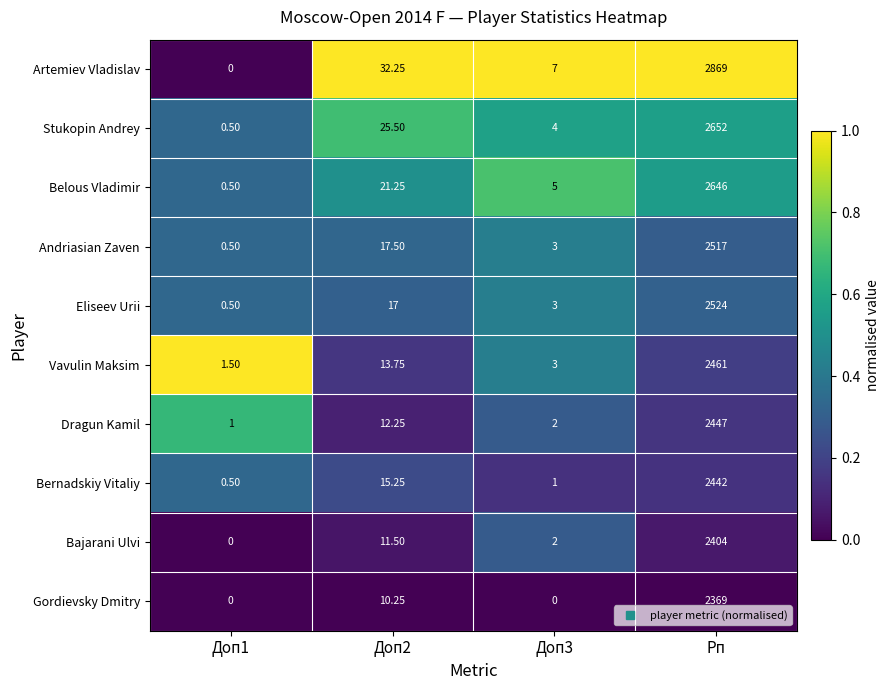

Between Доп3 and Рп, which series saw the biggest shift?

Artemiev Vladislav